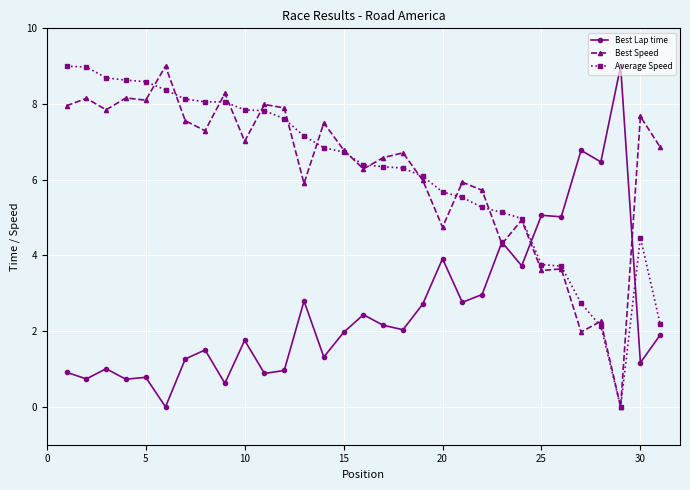

How many lines are shown in the chart?

3